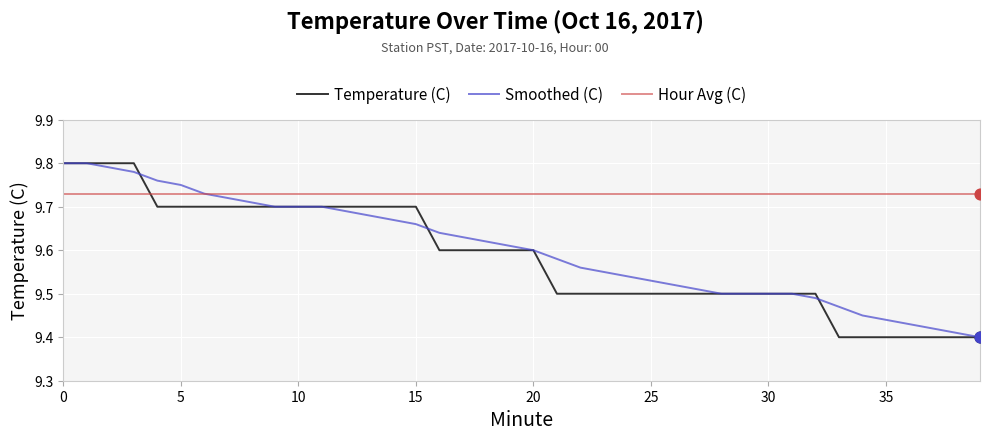

Which series has the largest total across all categories?

Hour Avg (C)